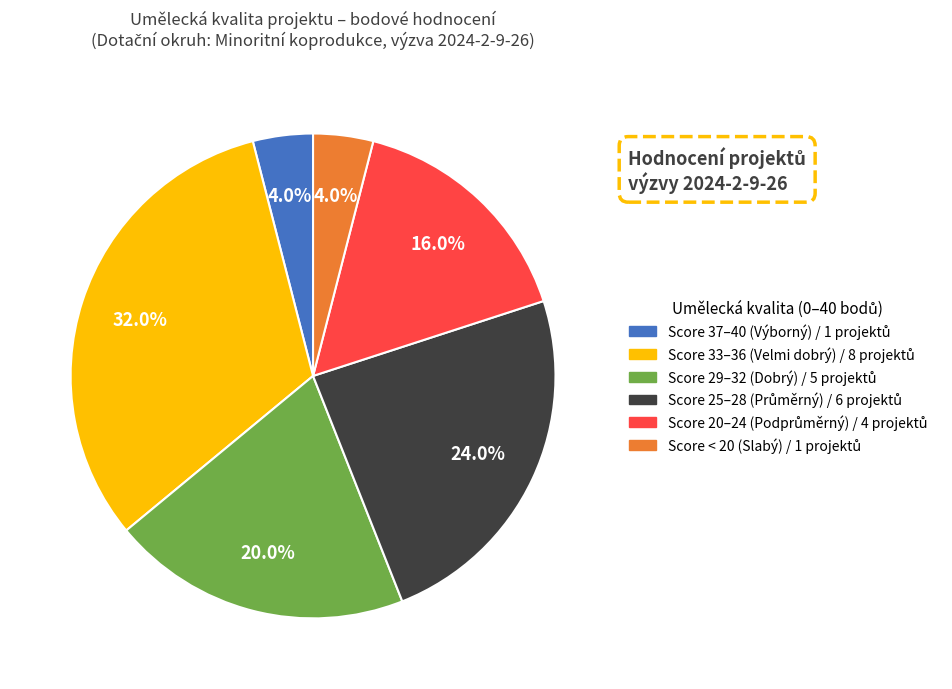

Is there a majority slice in this chart?

No